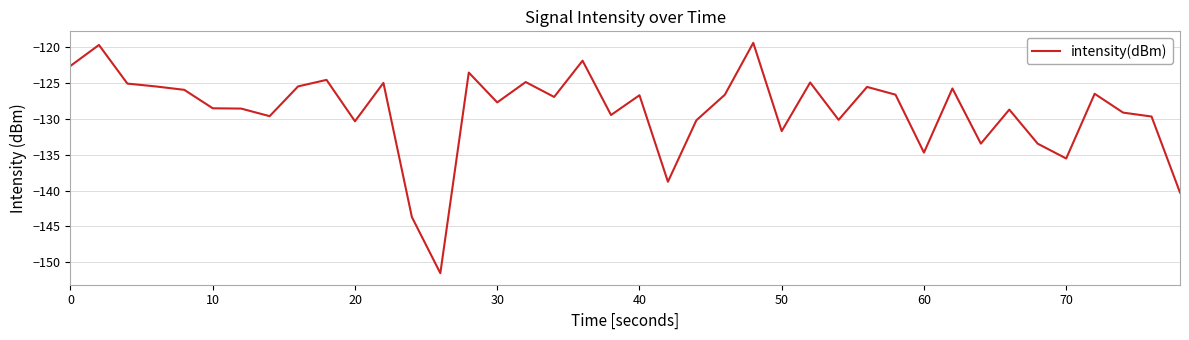

What is the minimum value shown in the chart?

-151.5